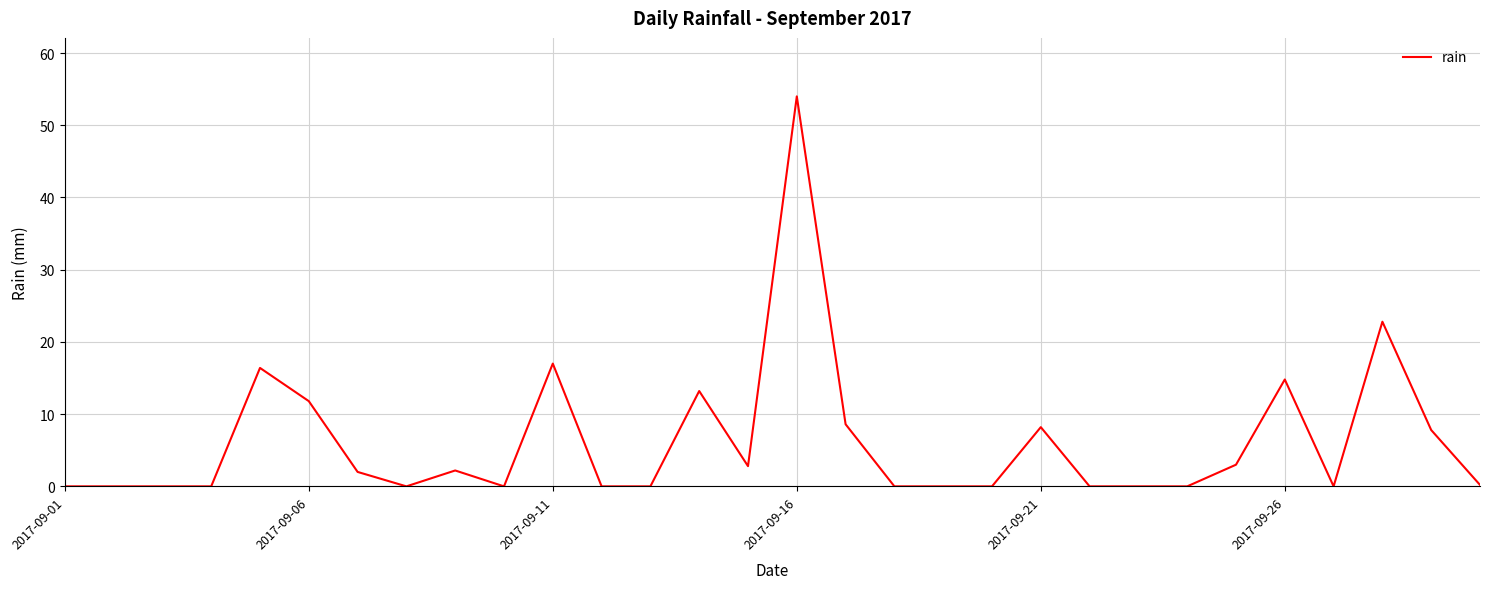

What is the maximum value shown in the chart?

54.0